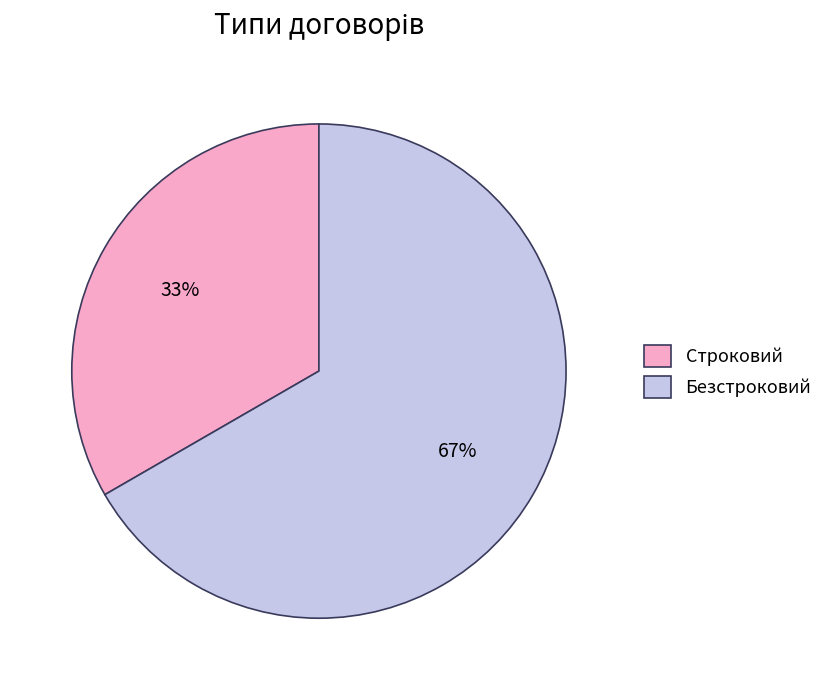

Between Безстроковий and Строковий, which is larger?

Безстроковий